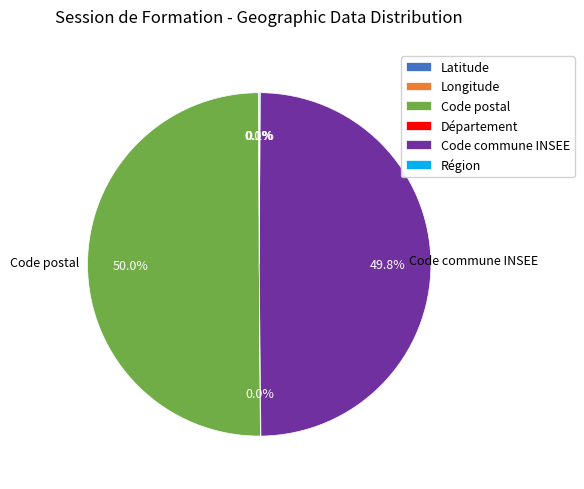

What is the majority slice?

Code postal